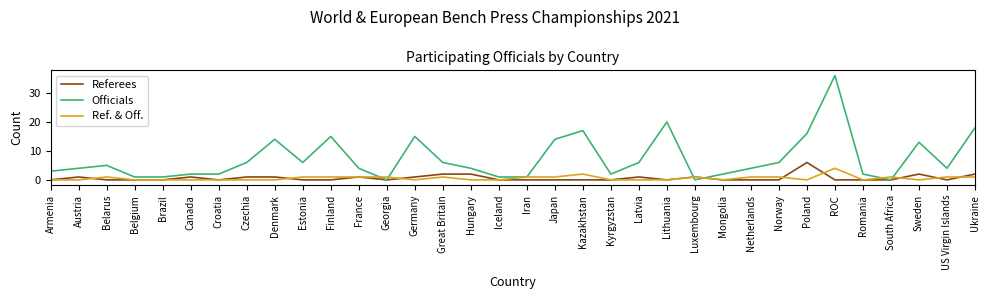

What is the average value of the Referees series?

1